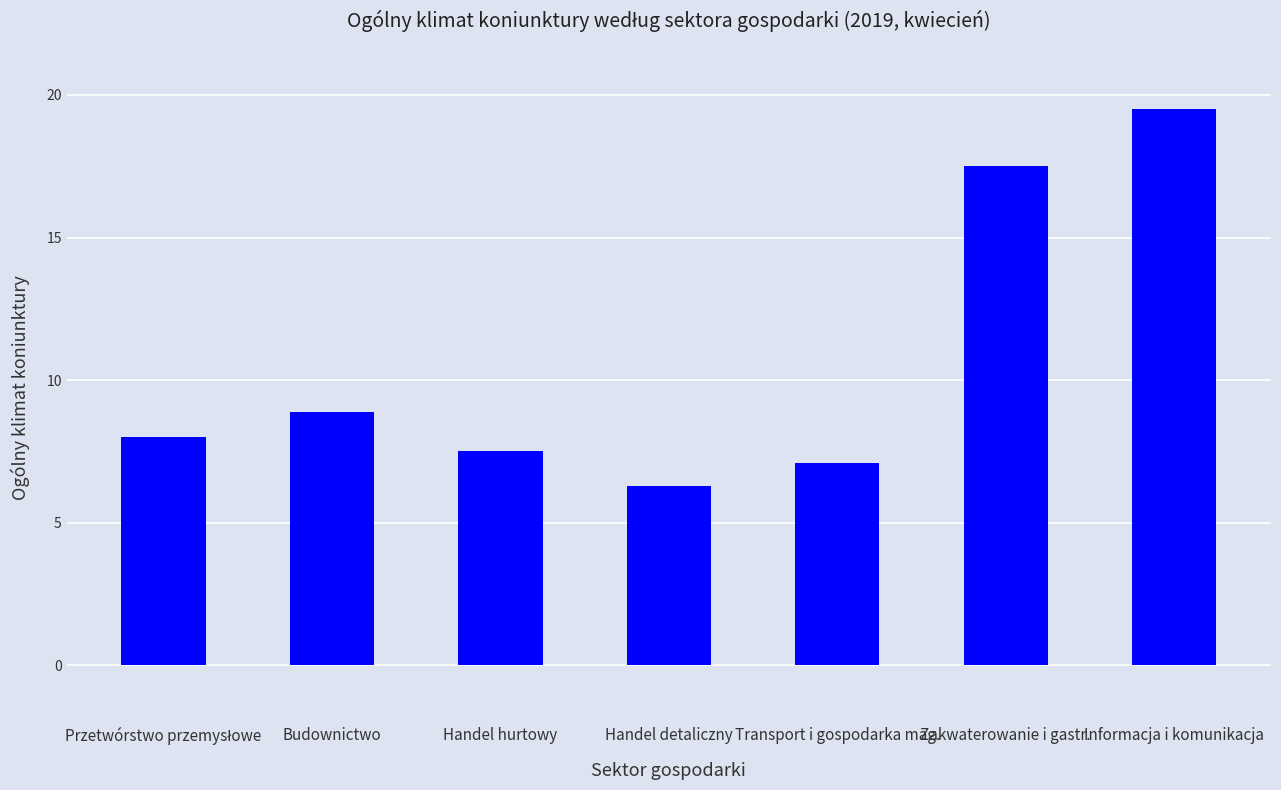

What is the sum of the values at Handel detaliczny and Zakwaterowanie i gastr.?

23.8